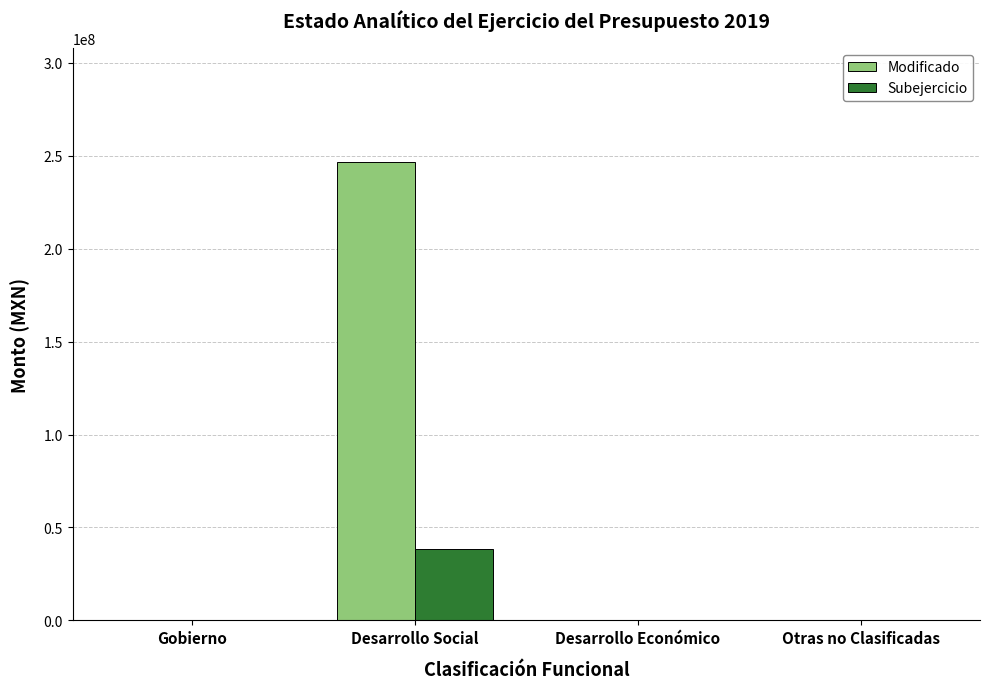

How many data points does each series have?

4